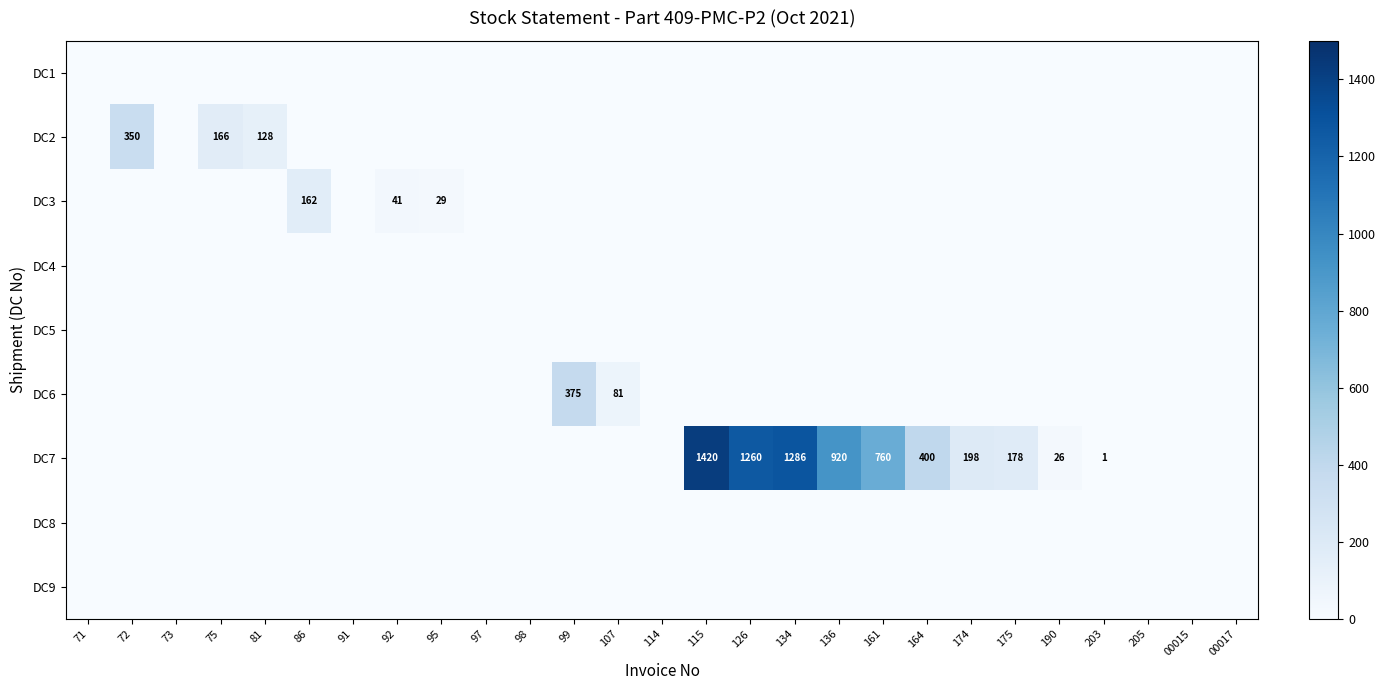

The value of DC8 at 72 is 0. True or false?

True